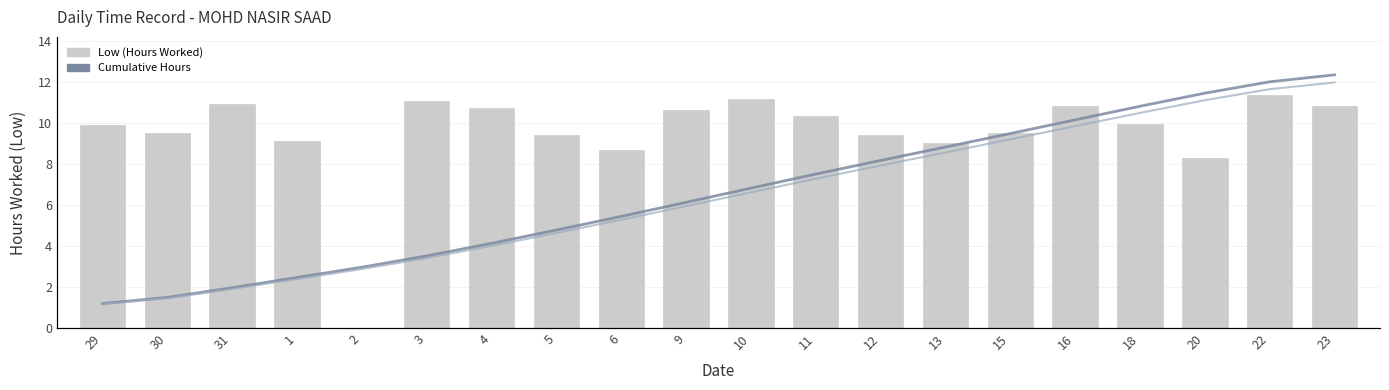

How many data points in Low (Hours Worked) are less than 9?

3